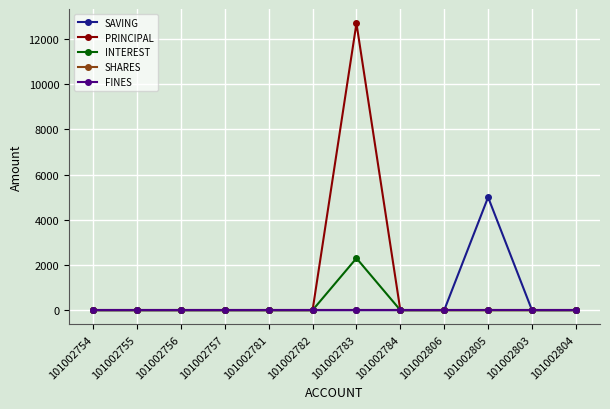

Does the chart have visible grid lines?

Yes